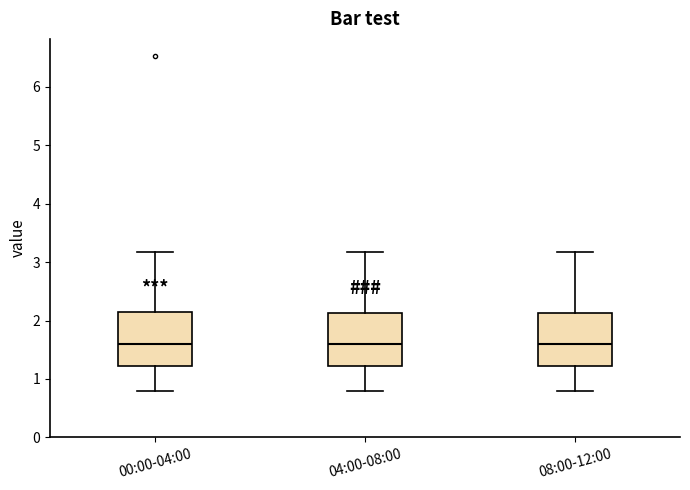

Reading left to right, transcribe this box plot: for each box, give where its median line is, the range the box spans, and where its two whiskers end, as read against the y-axis. The values are not printed on the chart, so give them approximately, as read against the axis.

00:00-04:00: median 1.6, box 1.2 to 2.1, whiskers 0.8 to 3.2
04:00-08:00: median 1.6, box 1.2 to 2.1, whiskers 0.8 to 3.2
08:00-12:00: median 1.6, box 1.2 to 2.1, whiskers 0.8 to 3.2